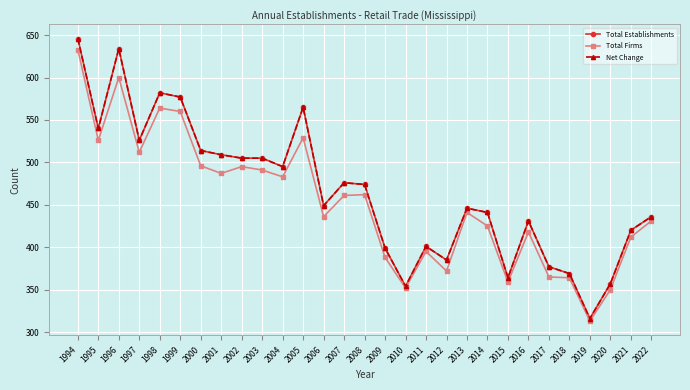

At which label is Total Firms closest to 473?

2004